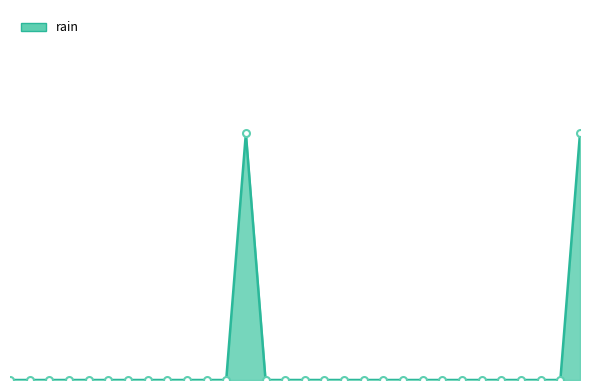

How many points are higher than both their immediate neighbors (excluding endpoints)?

1